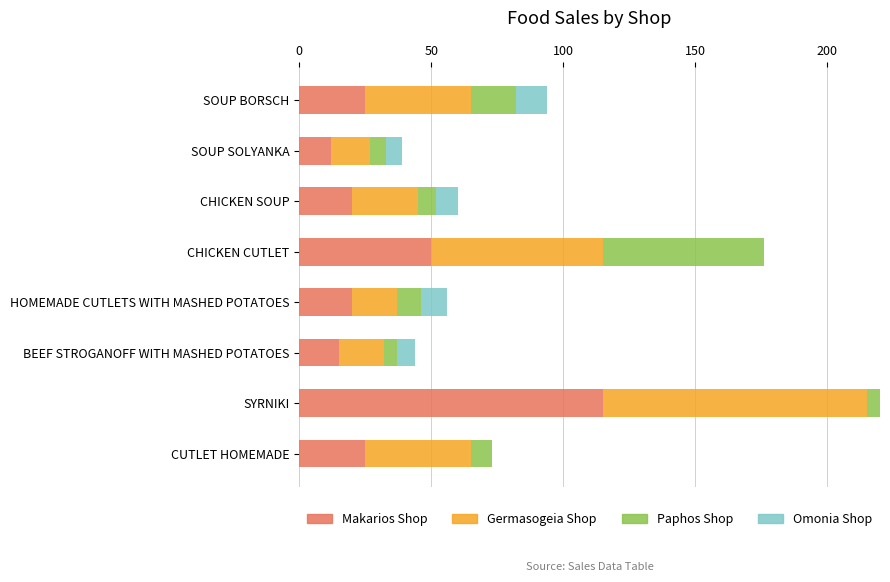

Is the value of Makarios Shop at CHICKEN SOUP greater than the value of Germasogeia Shop at SOUP SOLYANKA?

Yes